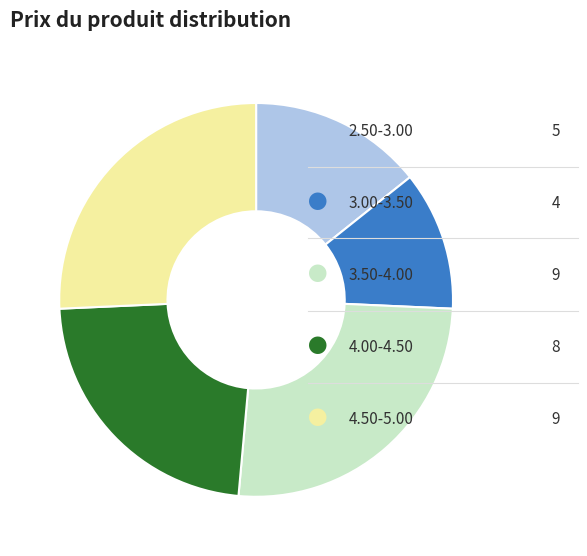

Does any single category account for the majority?

No